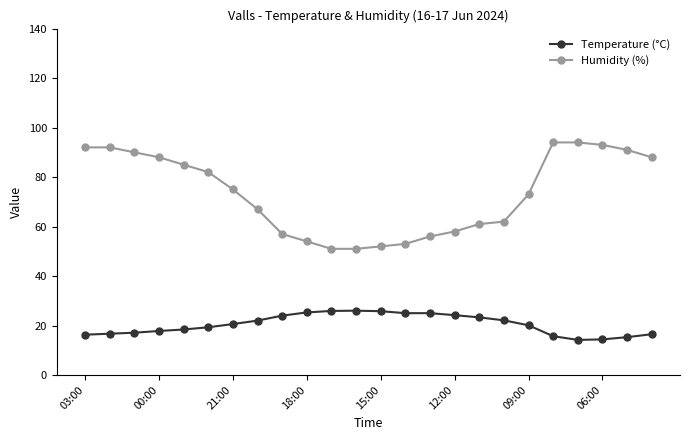

Rank the series by their maximum value, from highest to lowest.

Humidity (%), Temperature (°C)